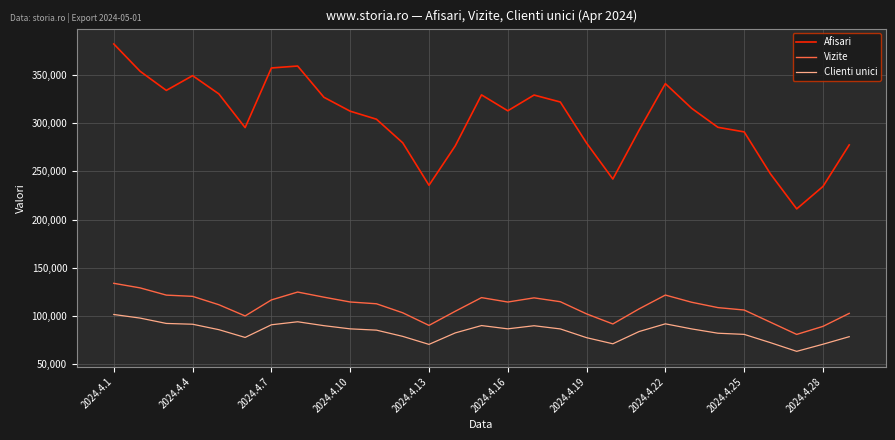

In Afisari, how many points are higher than both neighbors (excluding endpoints)?

5